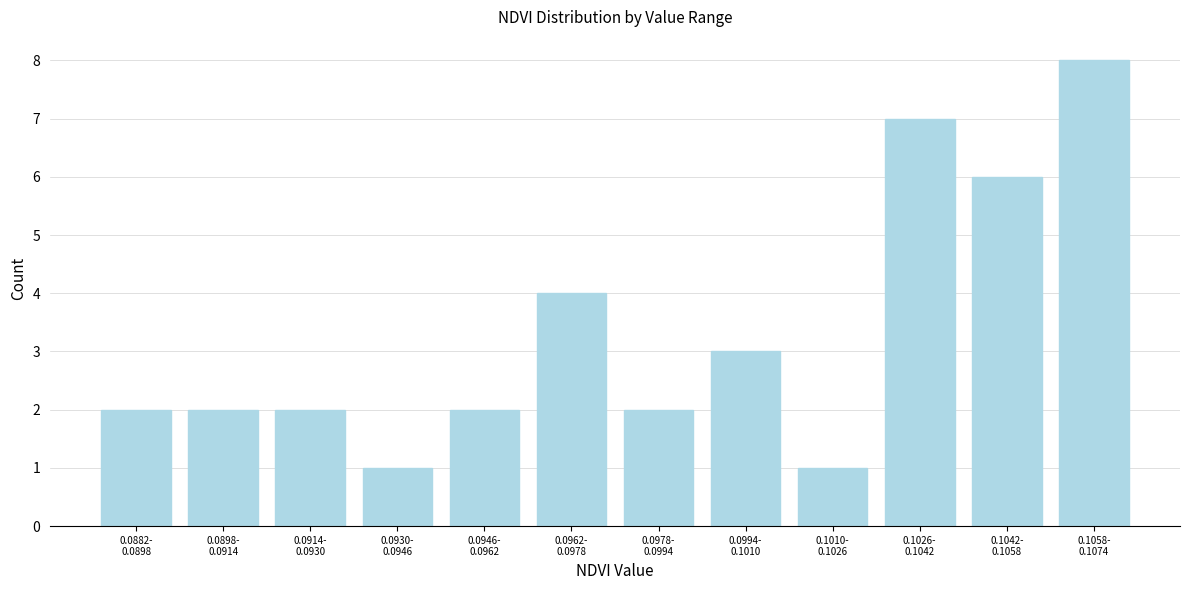

Reading left to right, what are all the values shown in this chart?

2	2	2	1	2	4	2	3	1	7	6	8